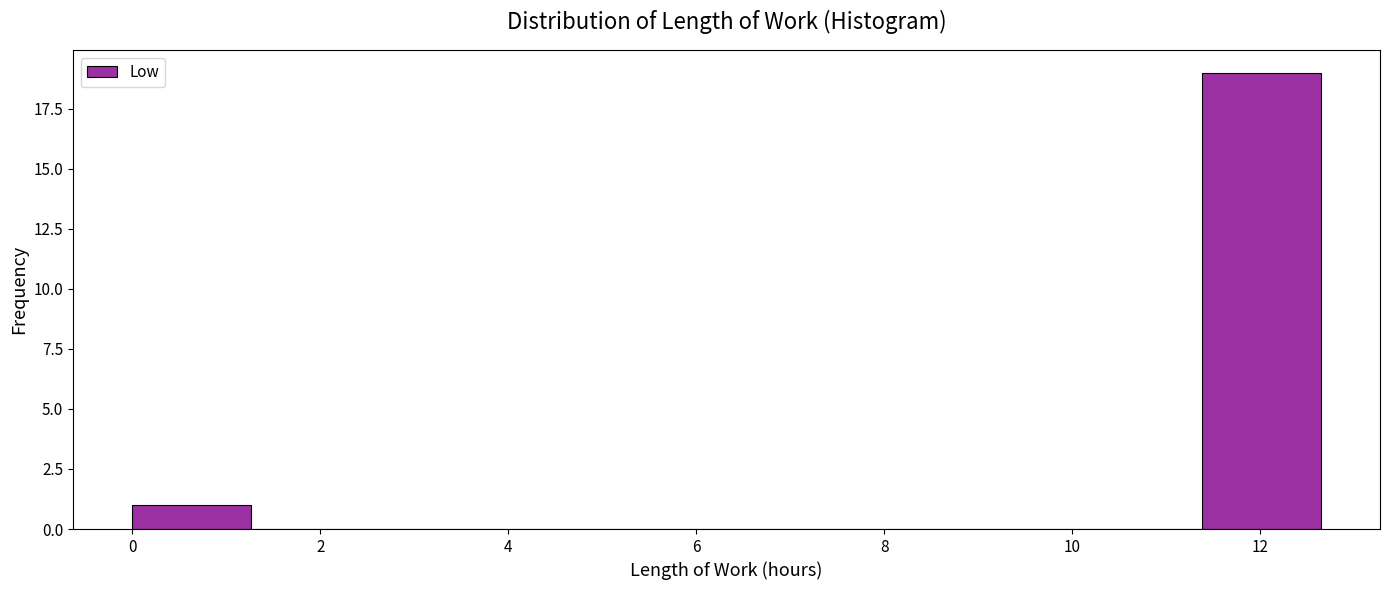

Reading left to right, transcribe this chart: for each bar, give the range it covers on the x-axis and its height. Neither the bar edges nor the heights are printed on the chart, so give them approximately, as read against the axes.

0.0 to 1.2: 1
1.2 to 2.6: 0
2.6 to 3.8: 0
3.8 to 5.0: 0
5.0 to 6.4: 0
6.4 to 7.6: 0
7.6 to 8.8: 0
8.8 to 10.2: 0
10.2 to 11.4: 0
11.4 to 12.6: 19